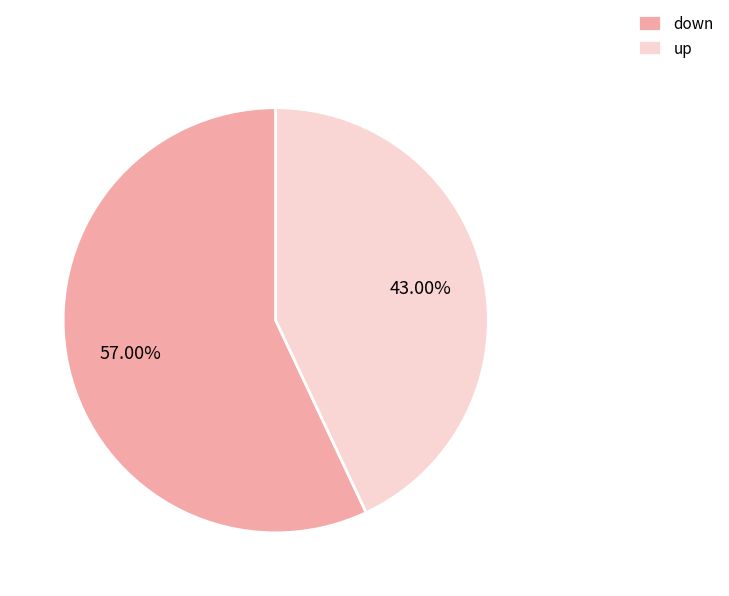

Is down the majority of the pie?

Yes